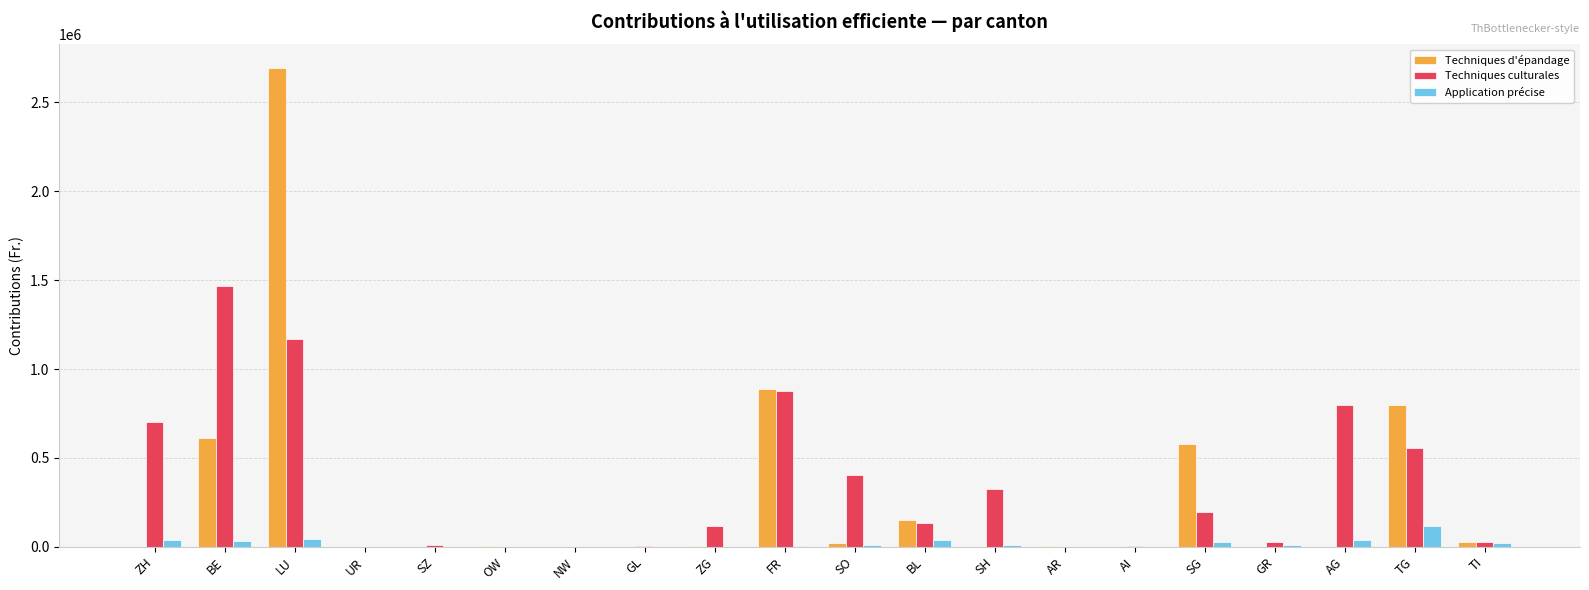

What is the maximum value shown in the chart?

2692168